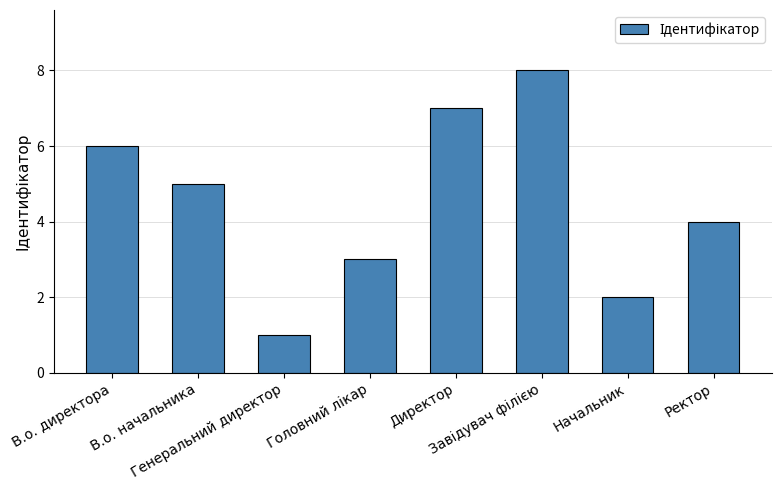

What is the maximum value shown in the chart?

8